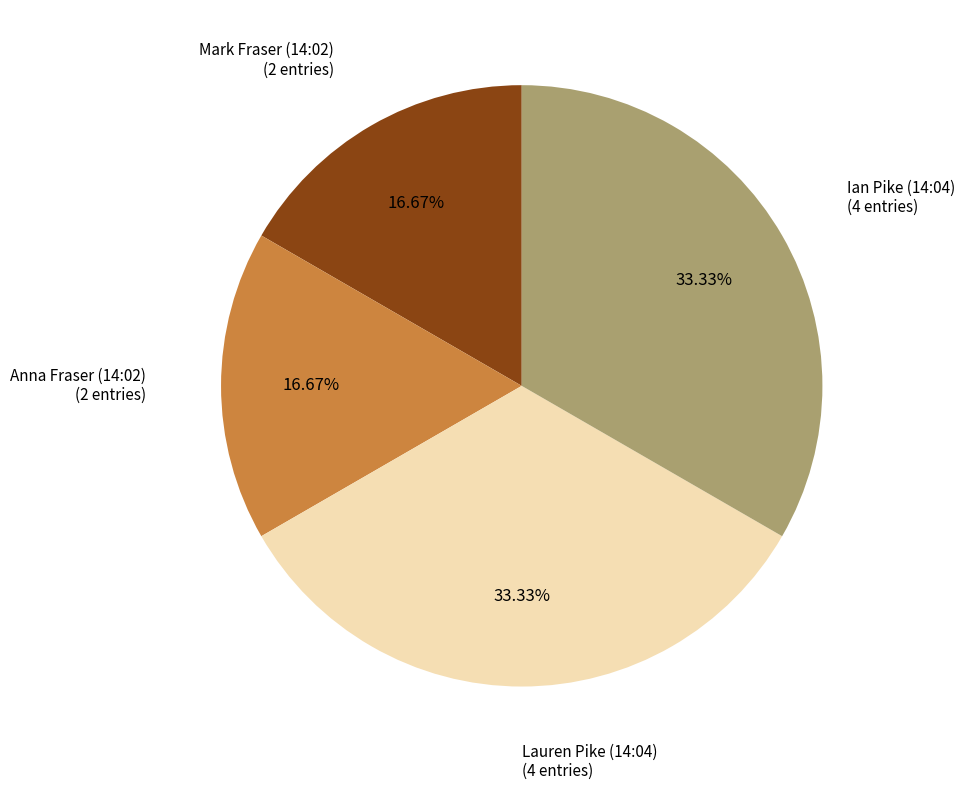

Count the number of slices in the pie.

4